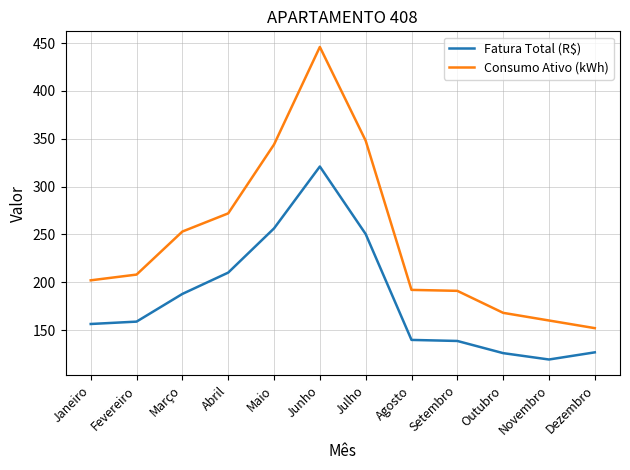

True or false: Fatura Total (R$) and Consumo Ativo (kWh) cross at least once.

False